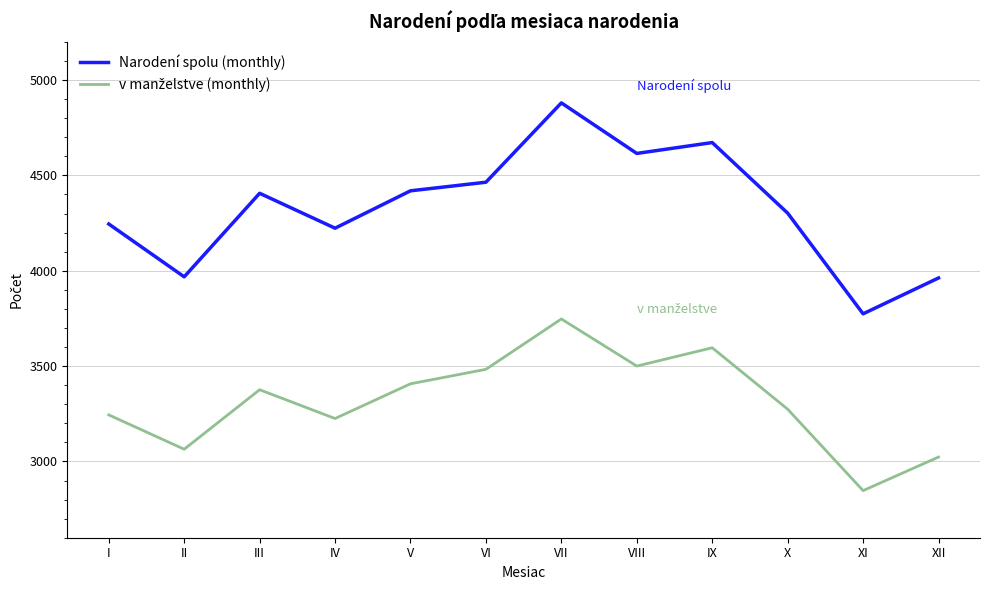

At which category is the sum across all series the highest?

VII